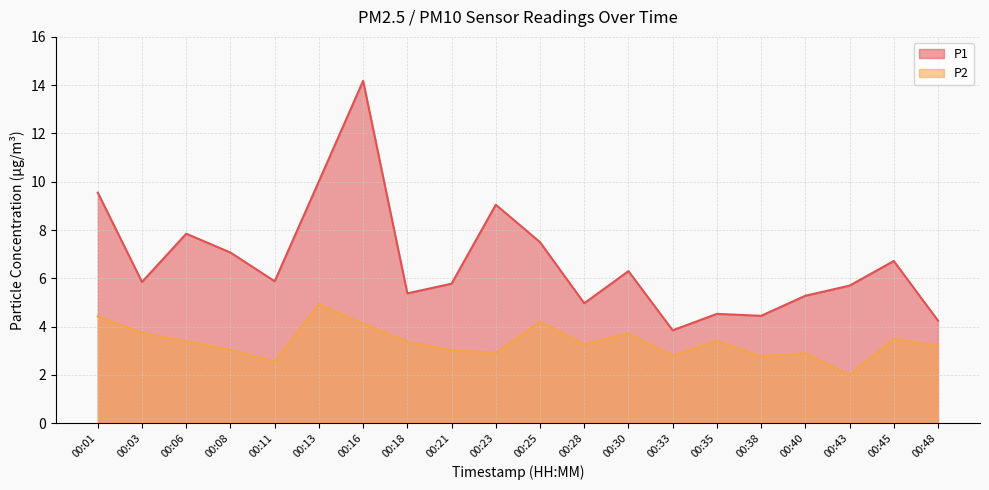

What is the difference between the P2 values at 00:45 and 00:43?

1.5